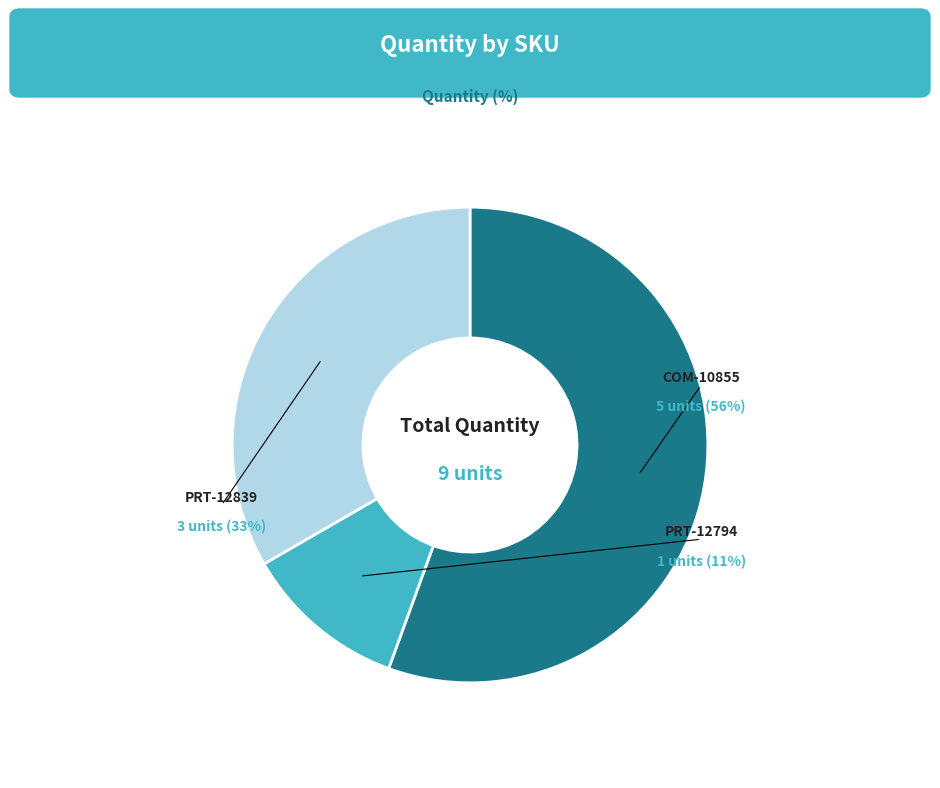

Which slice is the smallest?

PRT-12794